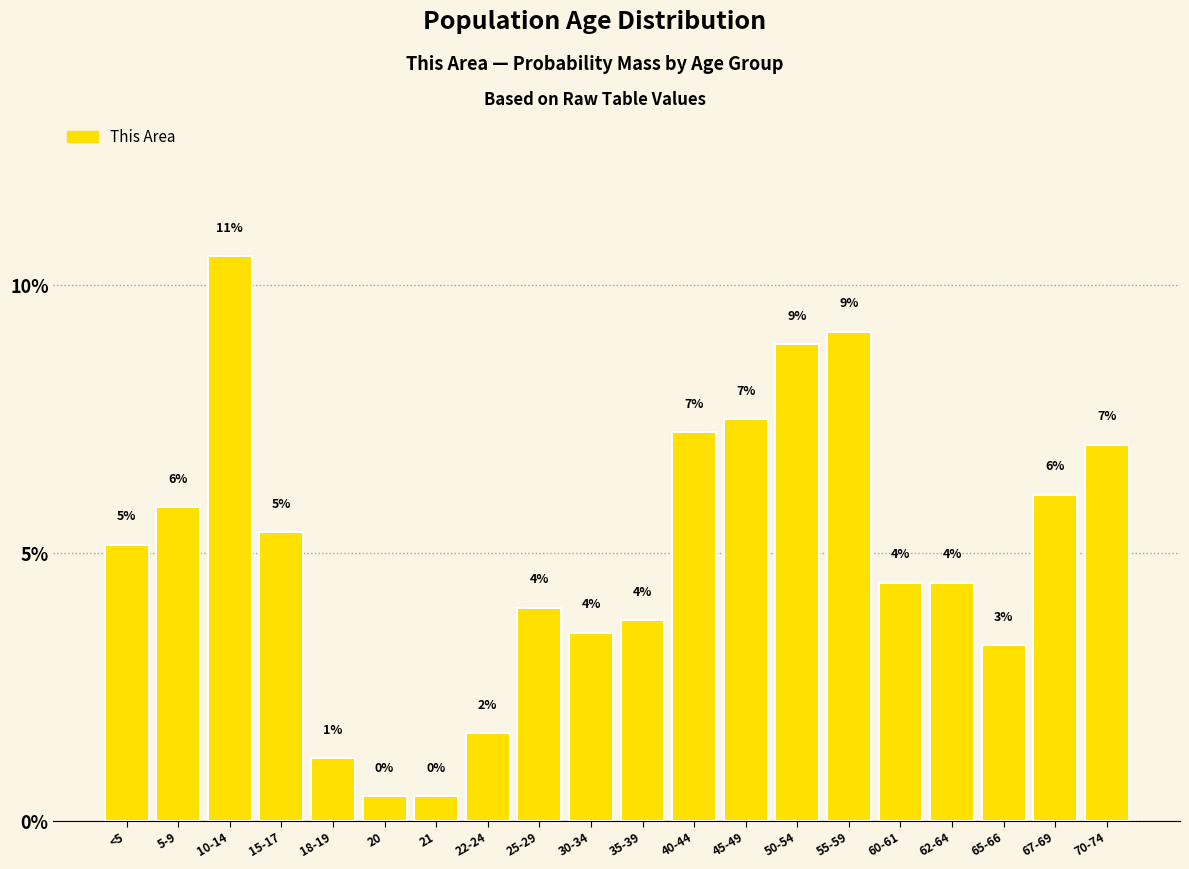

Does the chart contain any negative values?

No